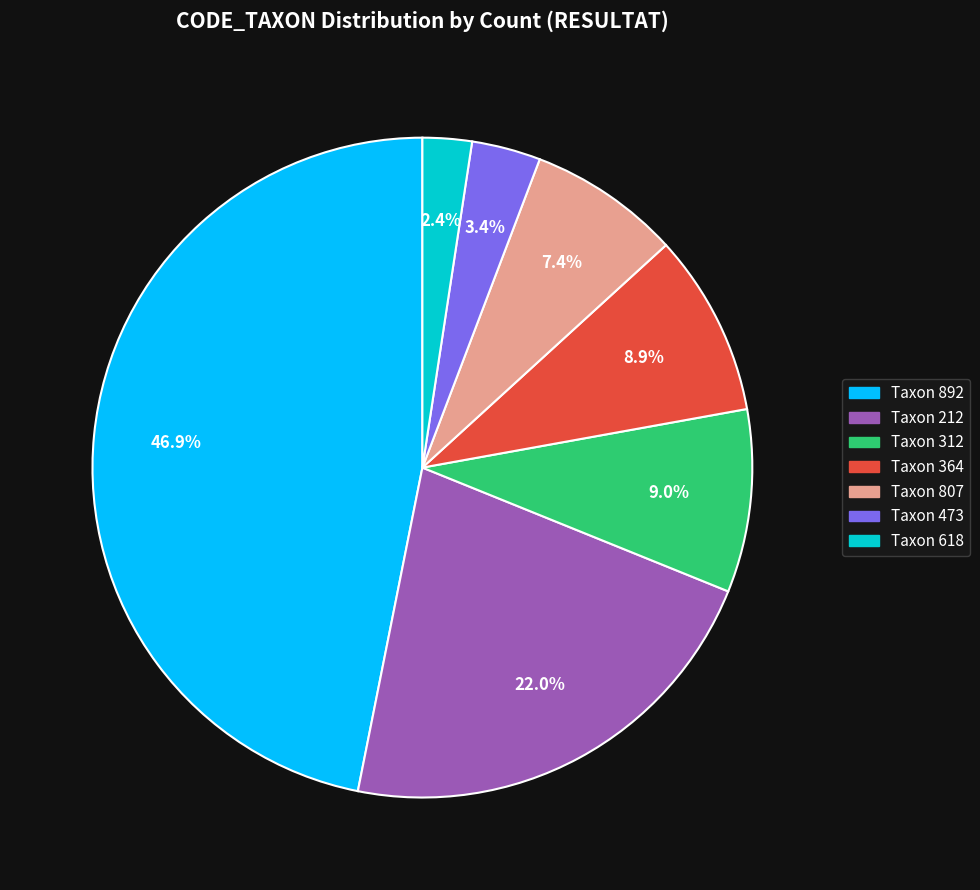

Approximately how many times larger is the value at Taxon 312 compared to Taxon 618?

3.7